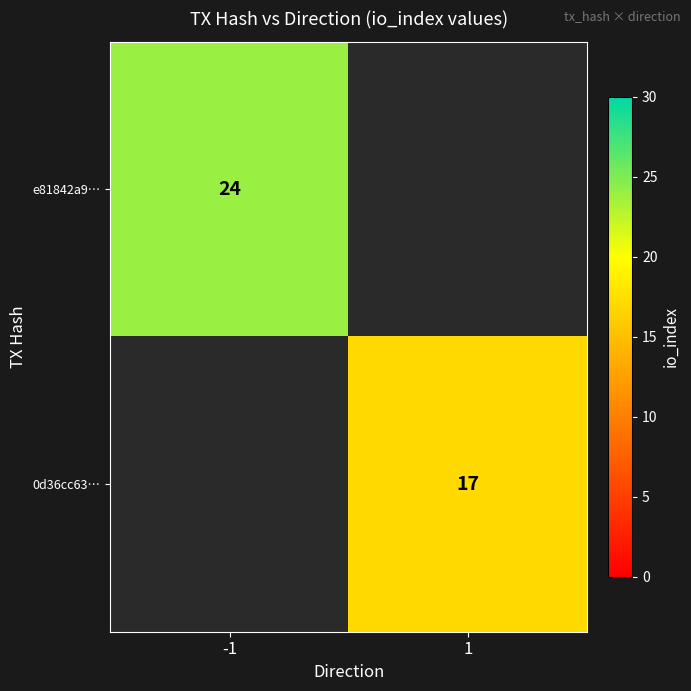

True or false: 0d36cc63… has a value of 10 at 1.

False